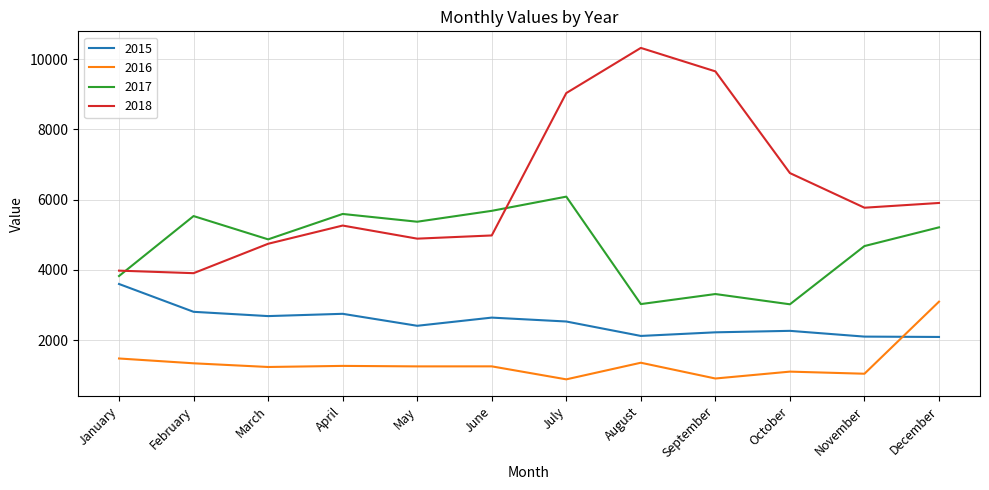

What is the sum of all 2018 values?

75231